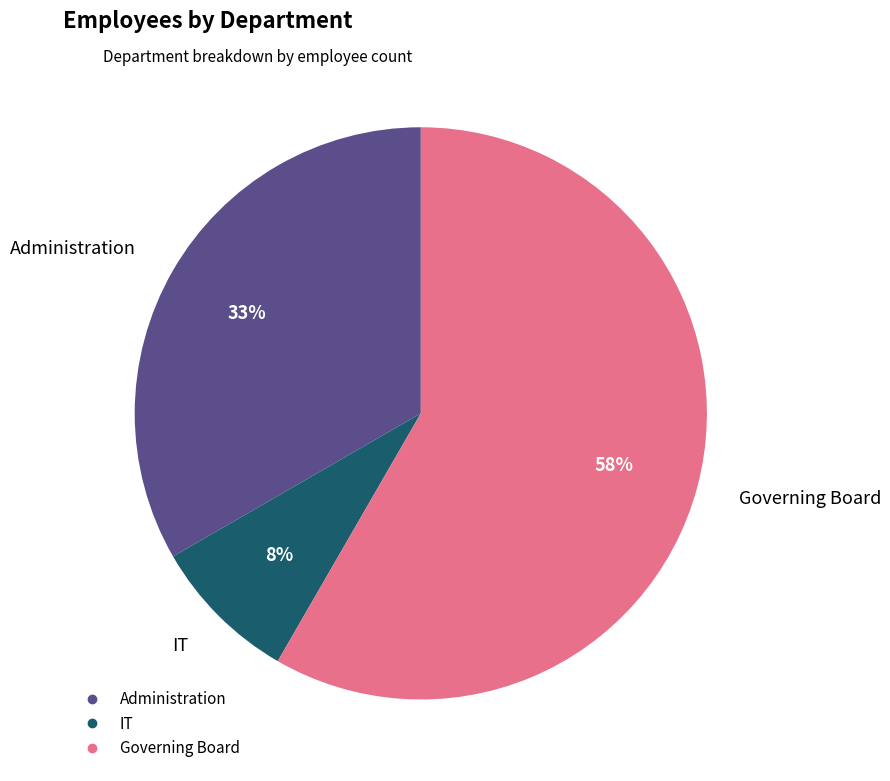

The Governing Board slice represents 44% of the pie. True or false?

False